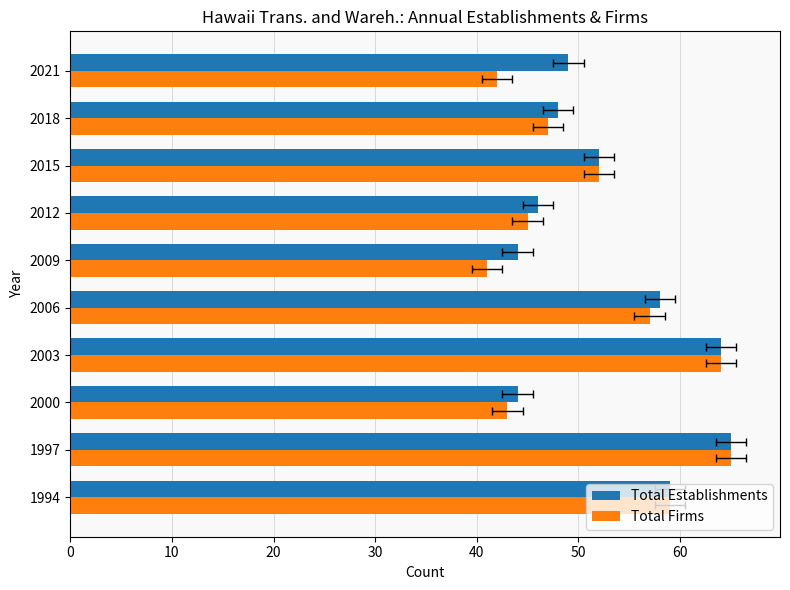

Is the value of Total Establishments at 2021 greater than the value of Total Firms at 2003?

No